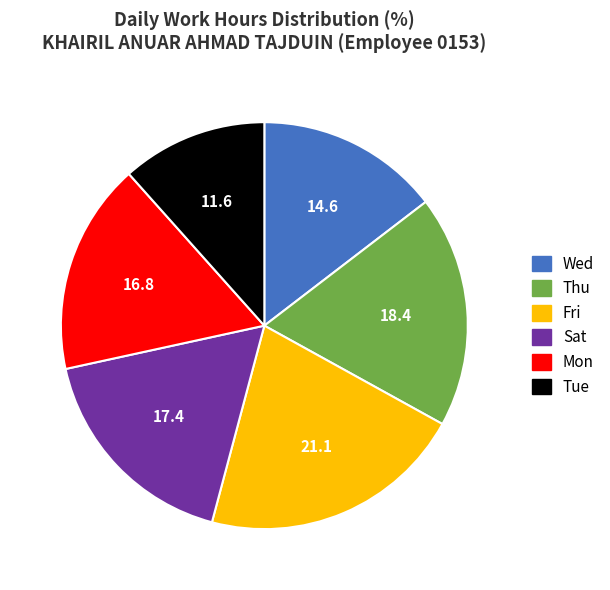

Combined, do Fri and Tue account for over 50%?

No